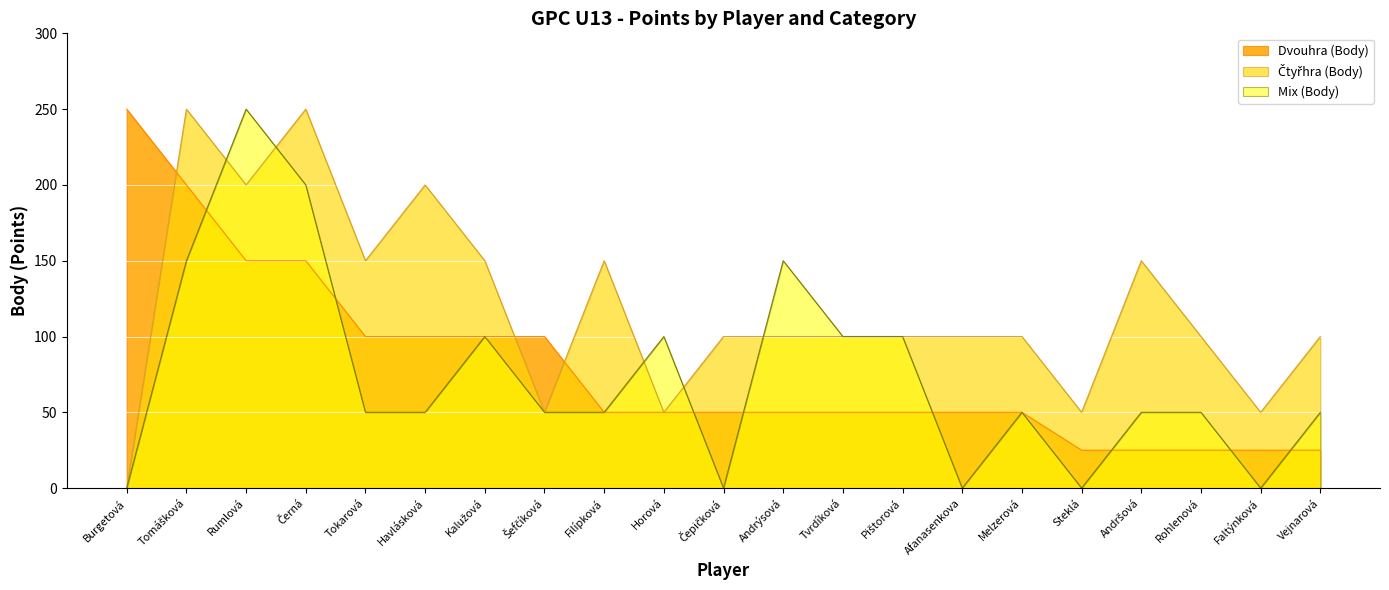

Rank the series by their maximum value, from lowest to highest.

Dvouhra (Body), Čtyřhra (Body), Mix (Body)